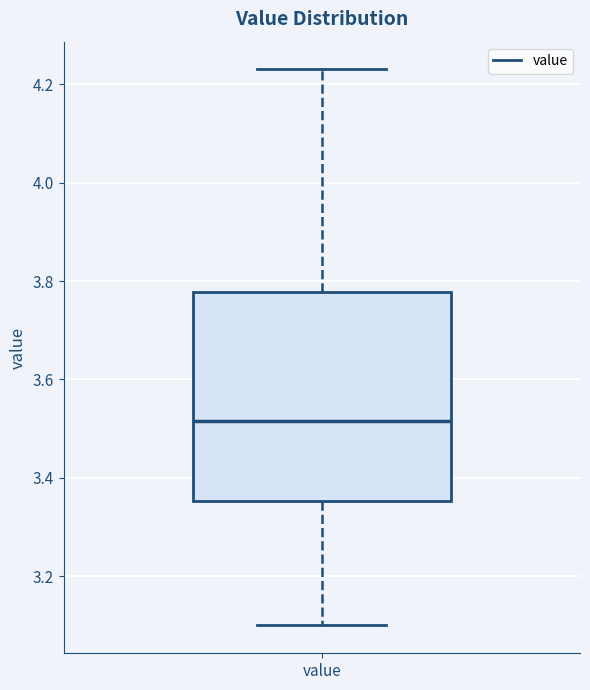

Read this box plot against the y-axis: the position of the median line, the range covered by the box, and the ends of both whiskers. The values are not printed on the chart, so give them approximately, as read against the axis.

median 3.52, box 3.36 to 3.78, whiskers 3.10 to 4.24